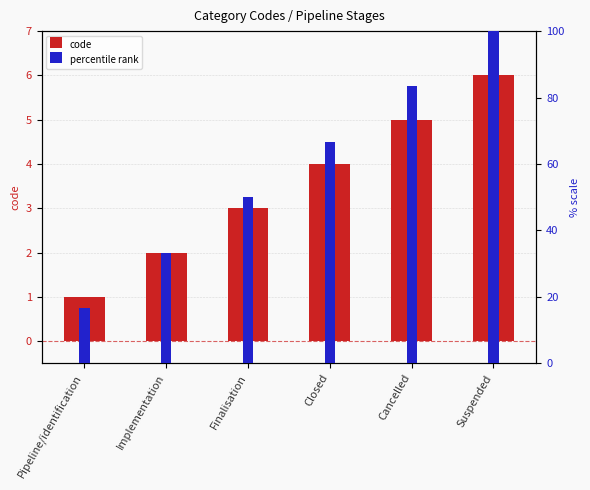

At which label does code reach its peak?

Suspended